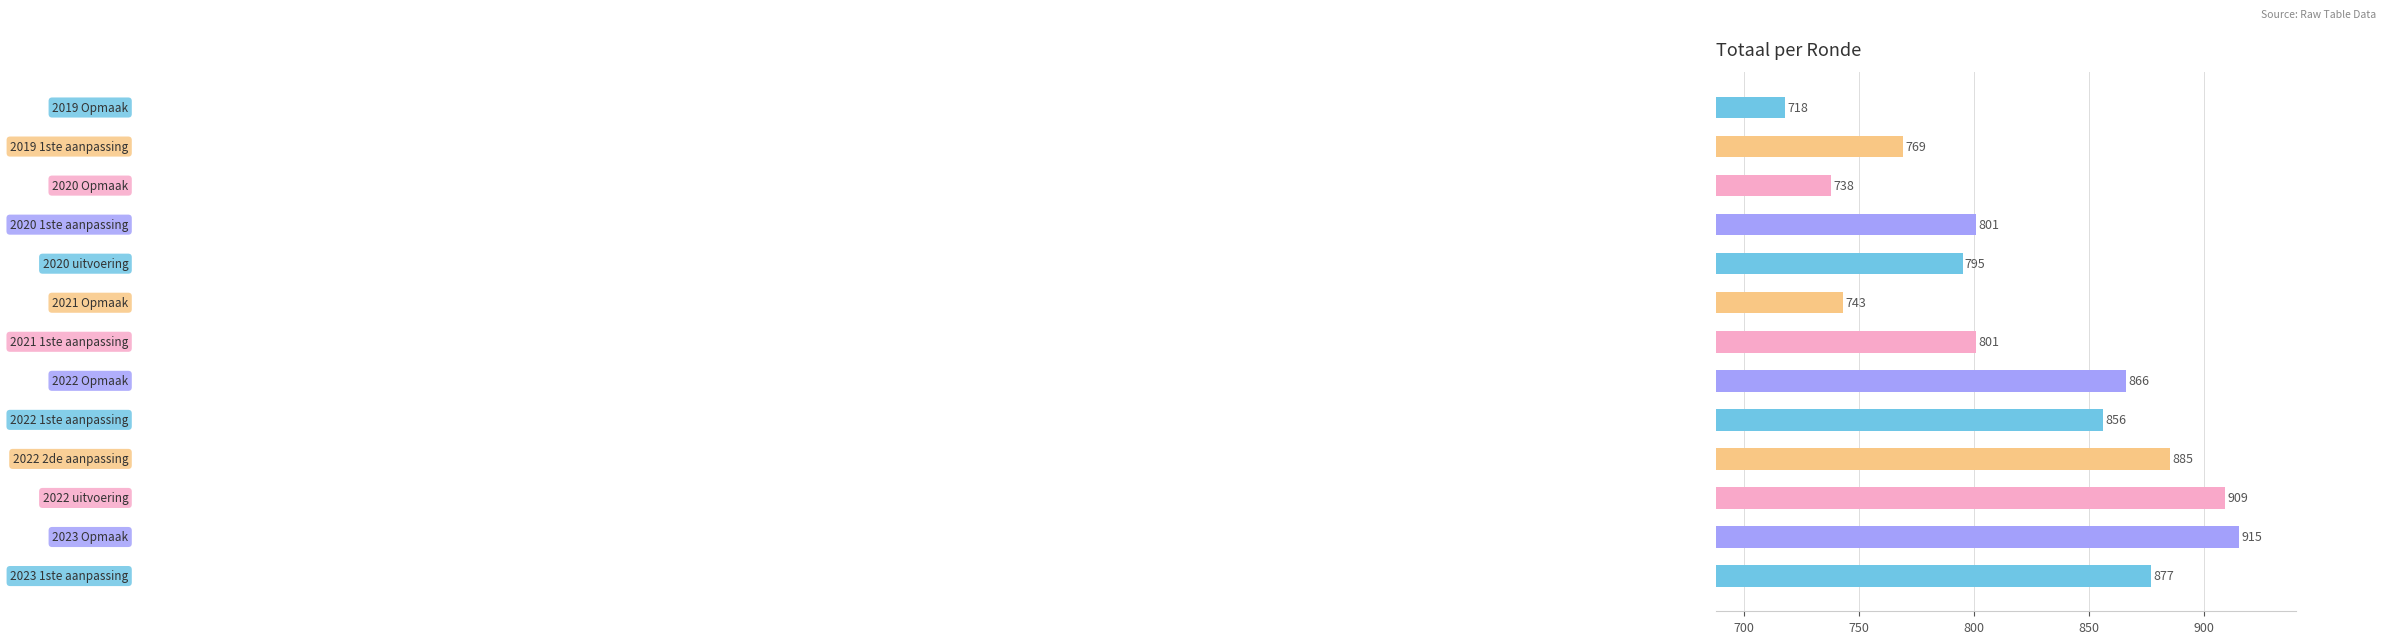

Reading bottom to top, extract all data points from this chart.

877	915	909	885	856	866	801	743	795	801	738	769	718